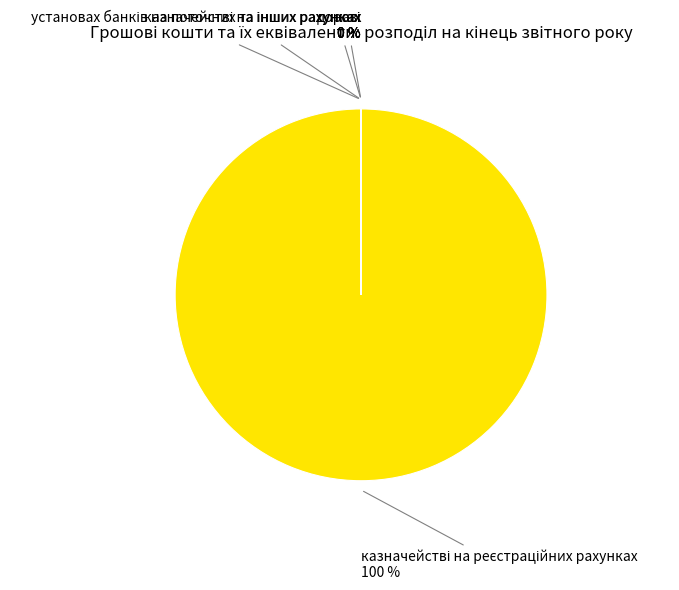

What is the change in value from казначействі на реєстраційних рахунках to касі?

-48579